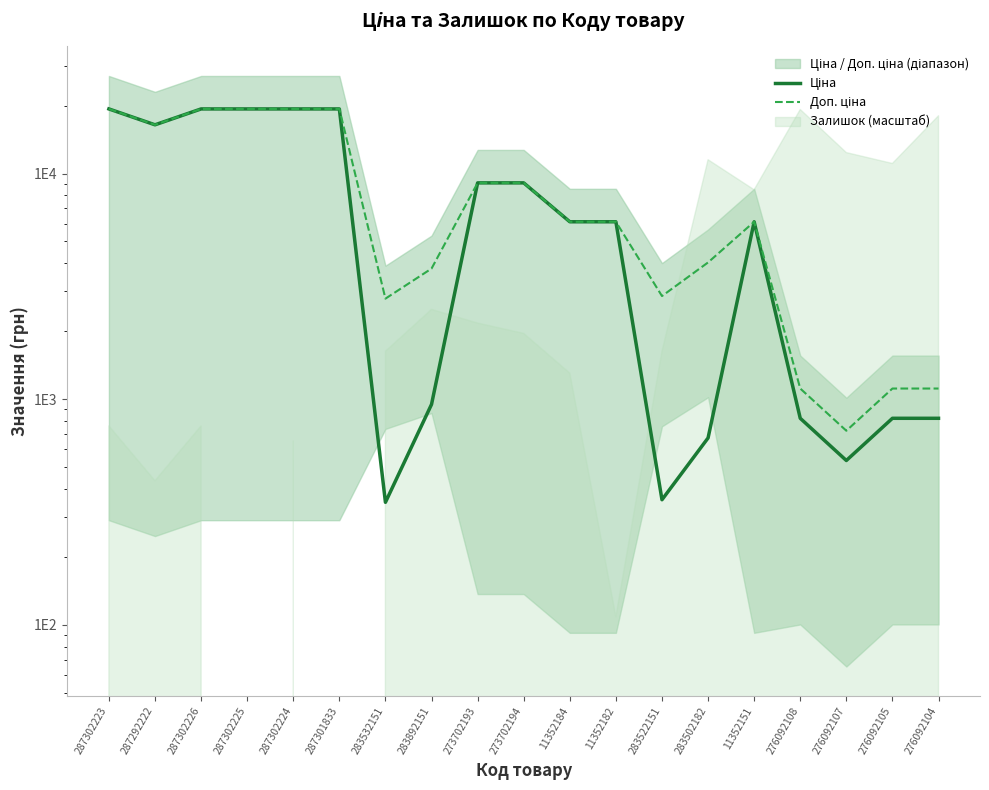

What is the sum of all Ціна values?

155012.2